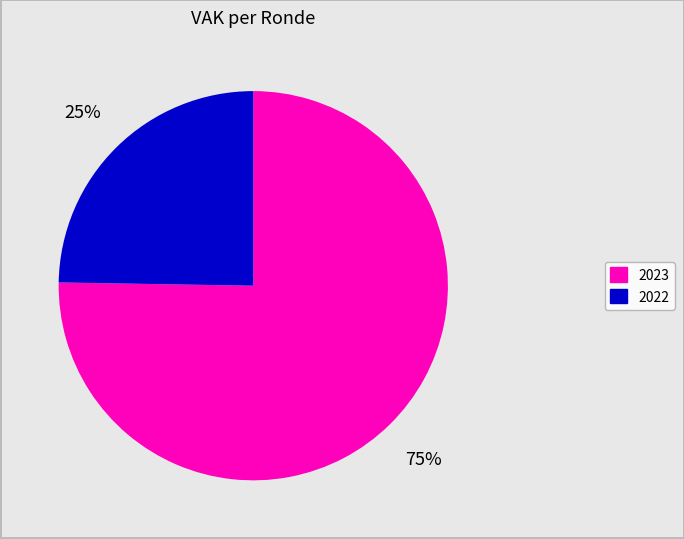

Is there a majority slice in this chart?

Yes